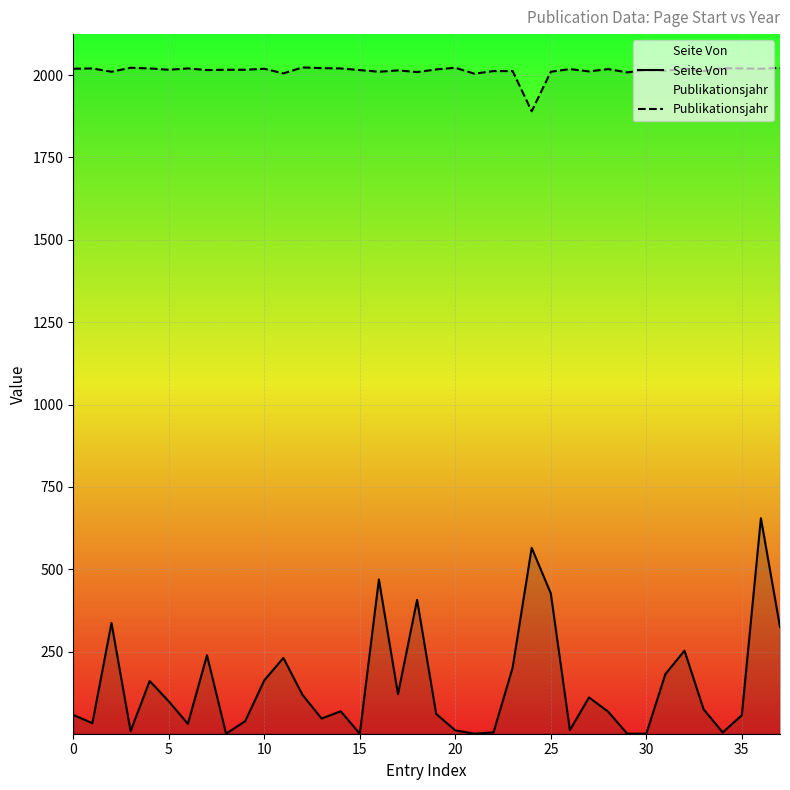

Which series has the widest spread of values?

Seite Von